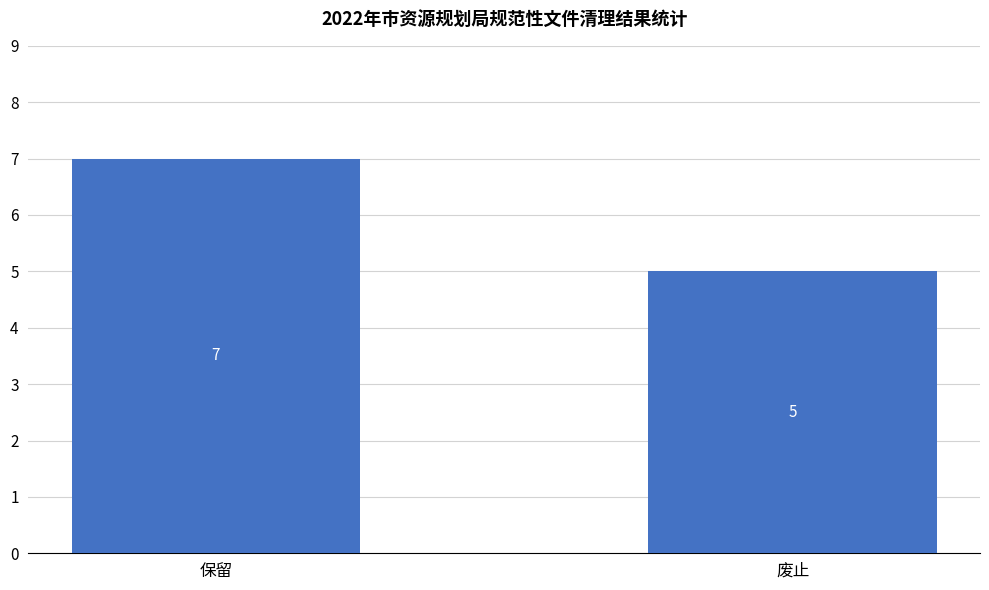

What is the minimum value shown in the chart?

5